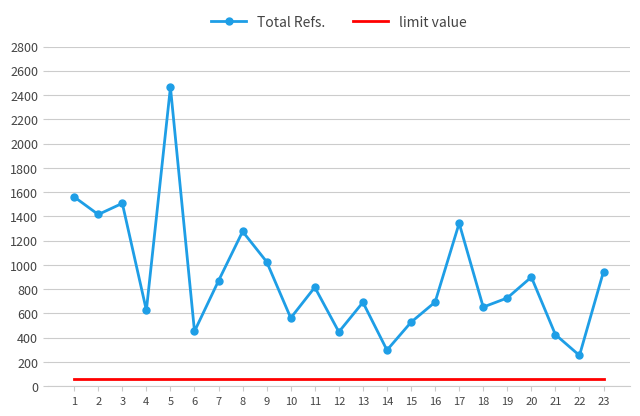

List the series in order of their peak value, highest first.

Total Refs., limit value